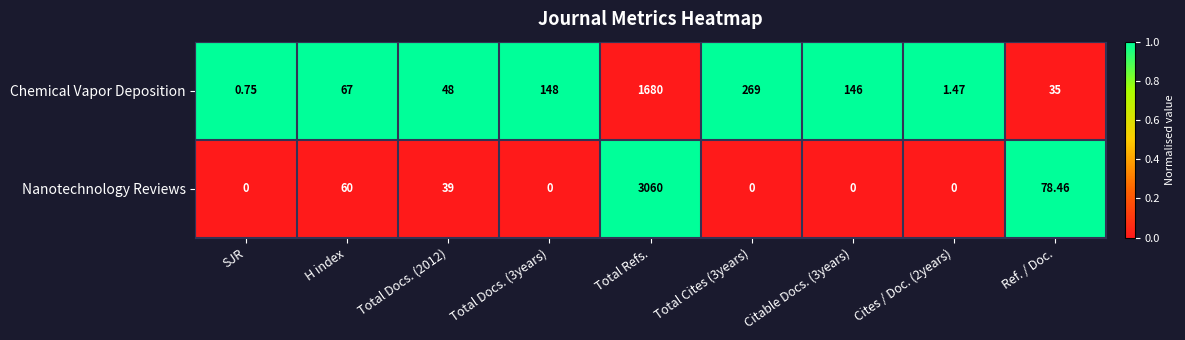

Which series has the widest spread of values?

Nanotechnology Reviews